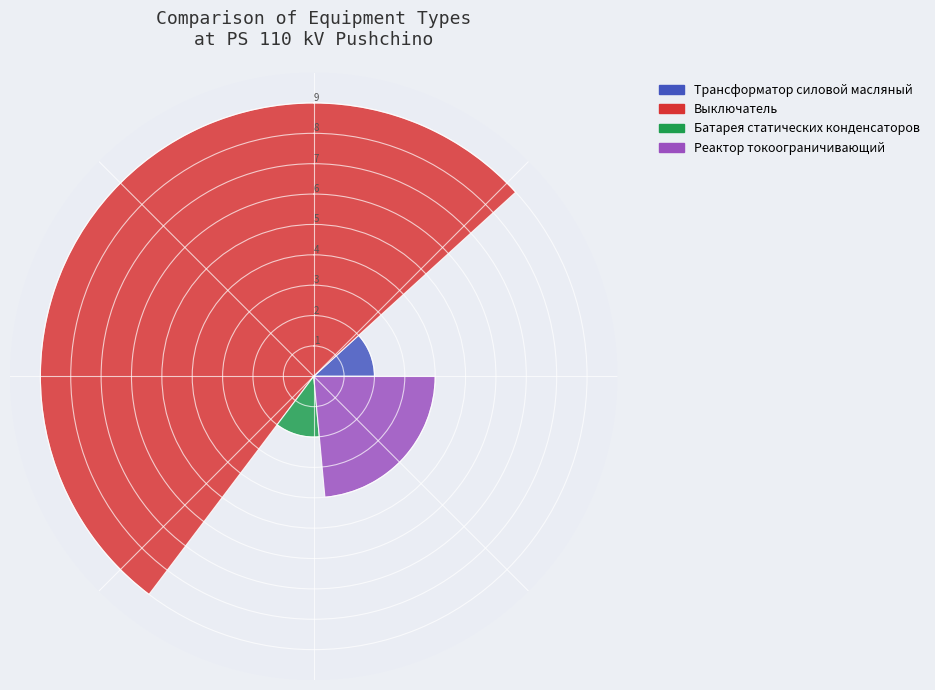

Which category has the biggest portion of the pie?

Выключатель